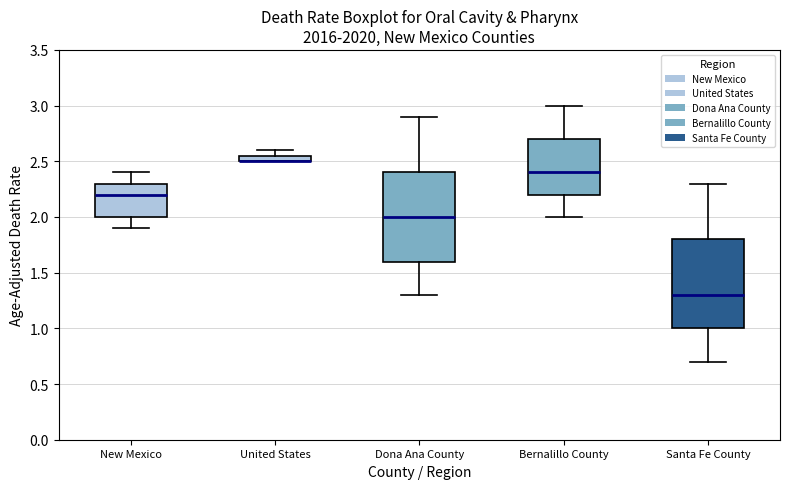

Where is the lower edge of the box for United States on the y-axis? The values are not printed on the chart, so give them approximately, as read against the axis.

2.50